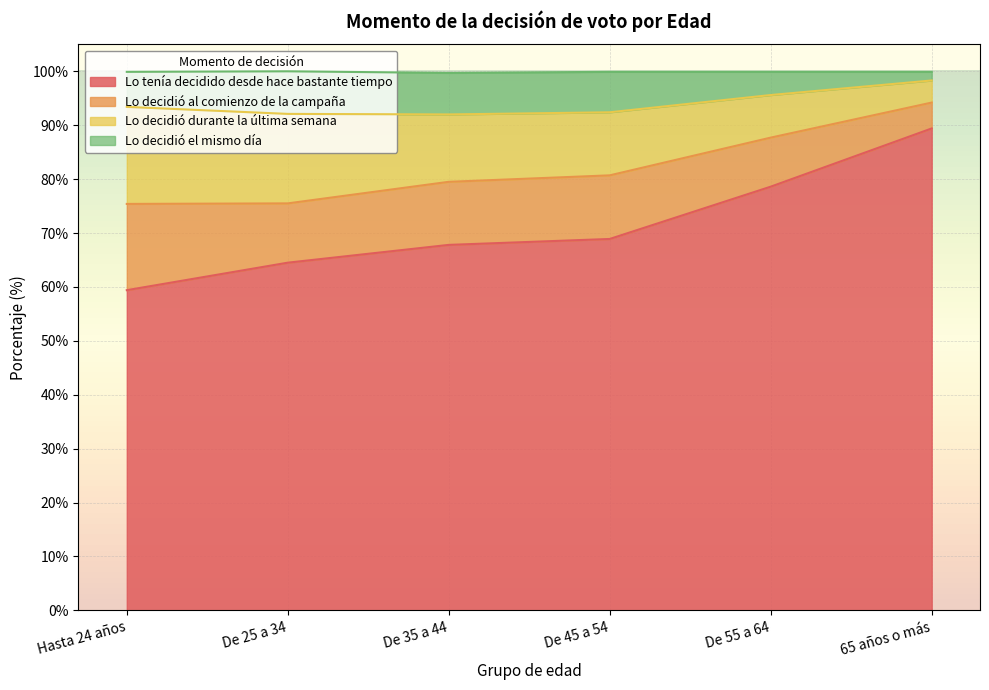

At which label does Lo tenía decidido desde hace bastante tiempo reach its minimum?

Hasta 24 años